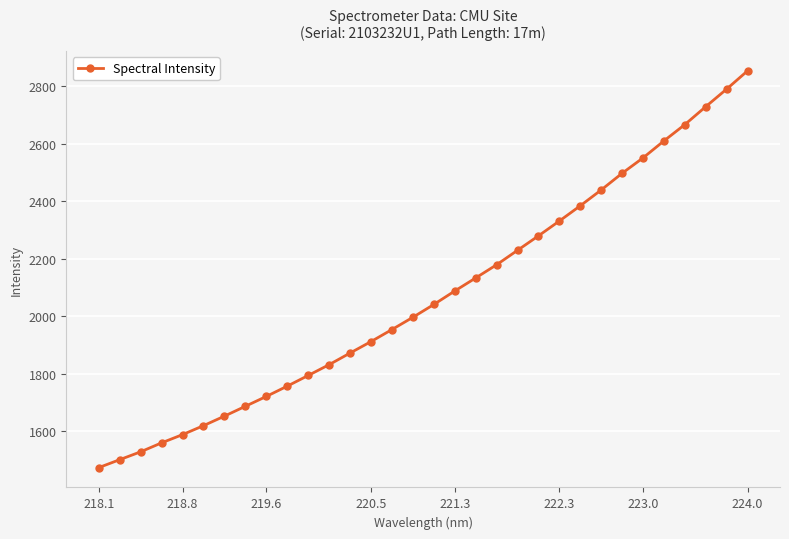

How many data points are less than 2040?

16